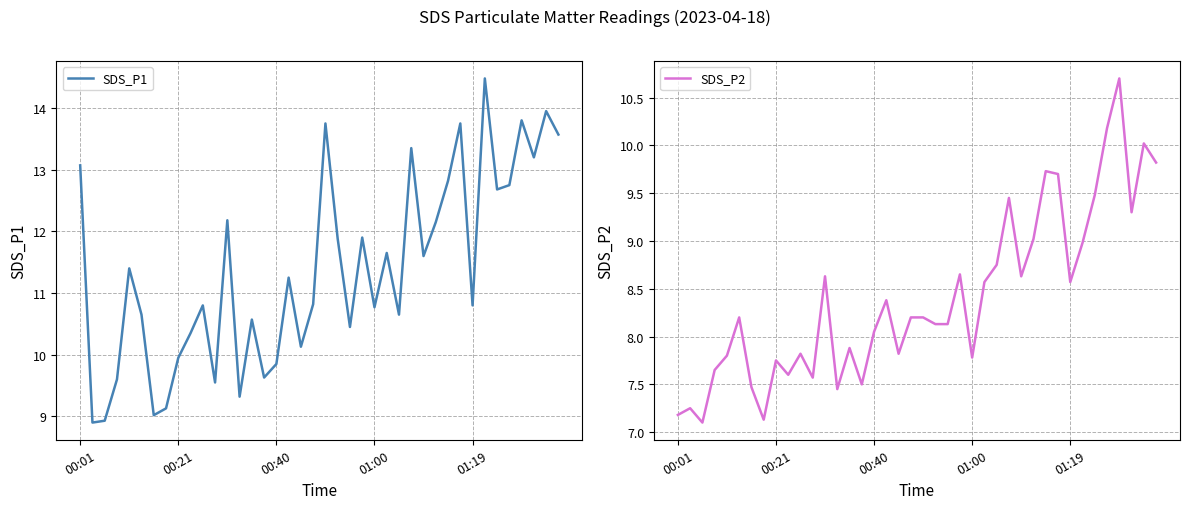

How many interior local valleys does the SDS_P1 series have?

13